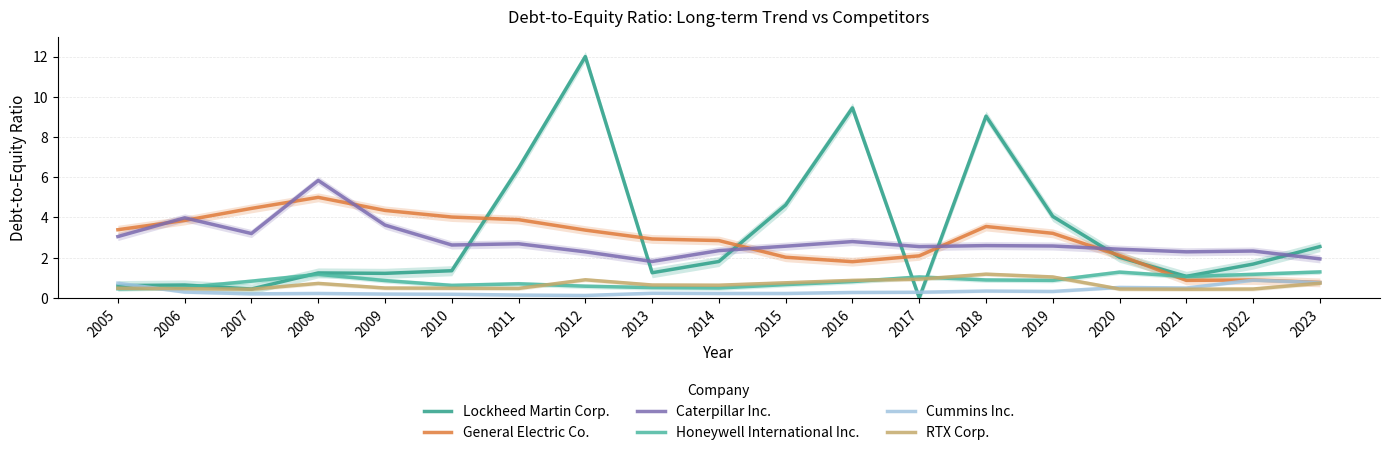

How many intersections are there between General Electric Co. and Honeywell International Inc.?

1